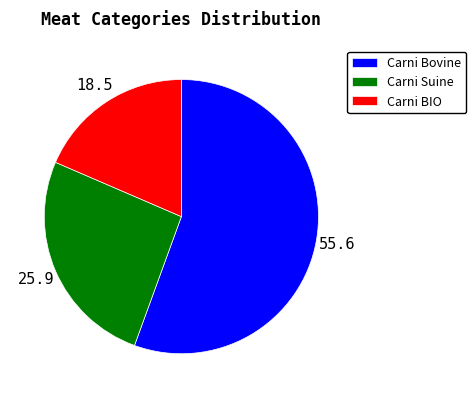

Is there any slice that represents more than half of the pie?

Yes